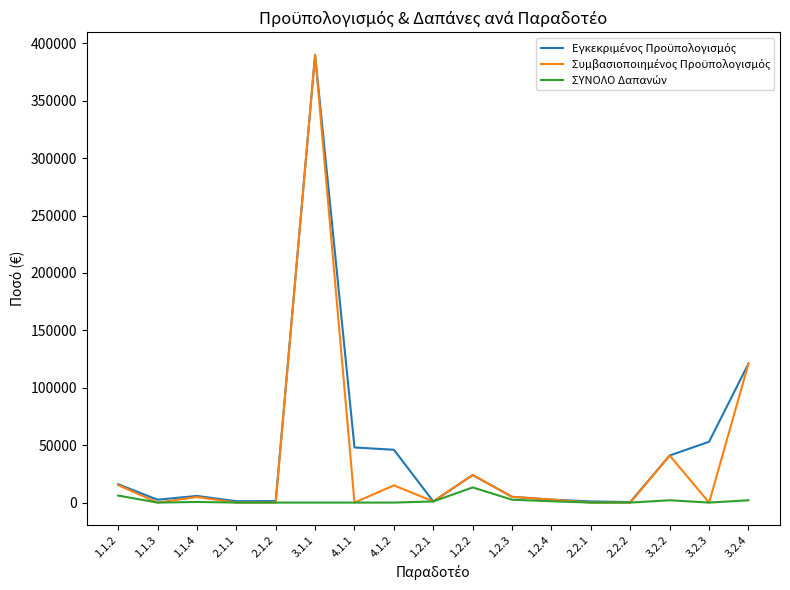

What is the total value across all series at 4.1.1?

48000.0